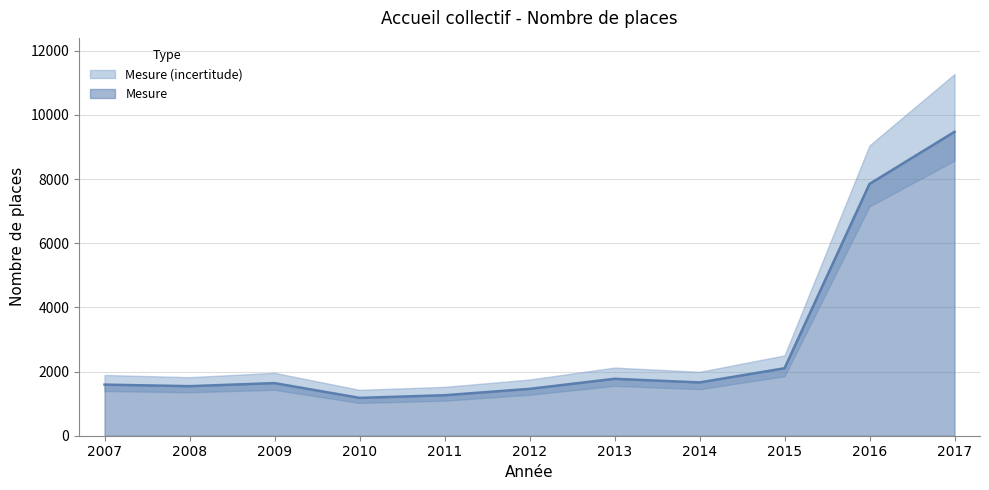

List the labels in order of value, largest first.

2017, 2016, 2015, 2013, 2014, 2009, 2007, 2008, 2012, 2011, 2010